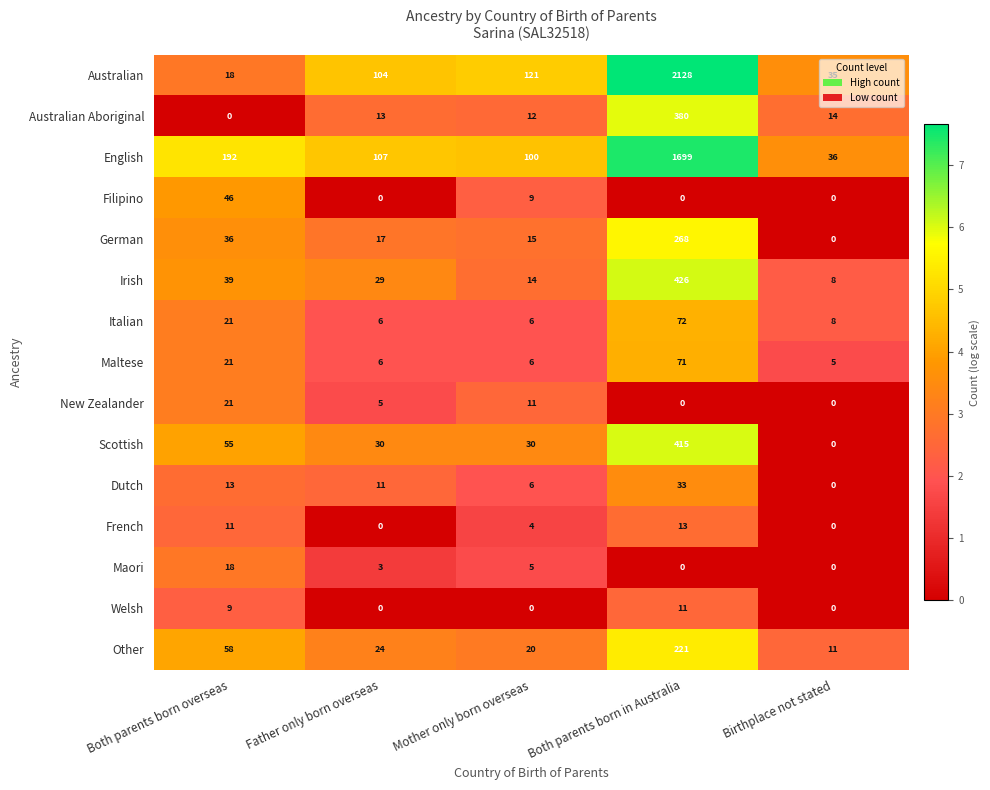

What is the maximum value for Maori?

18